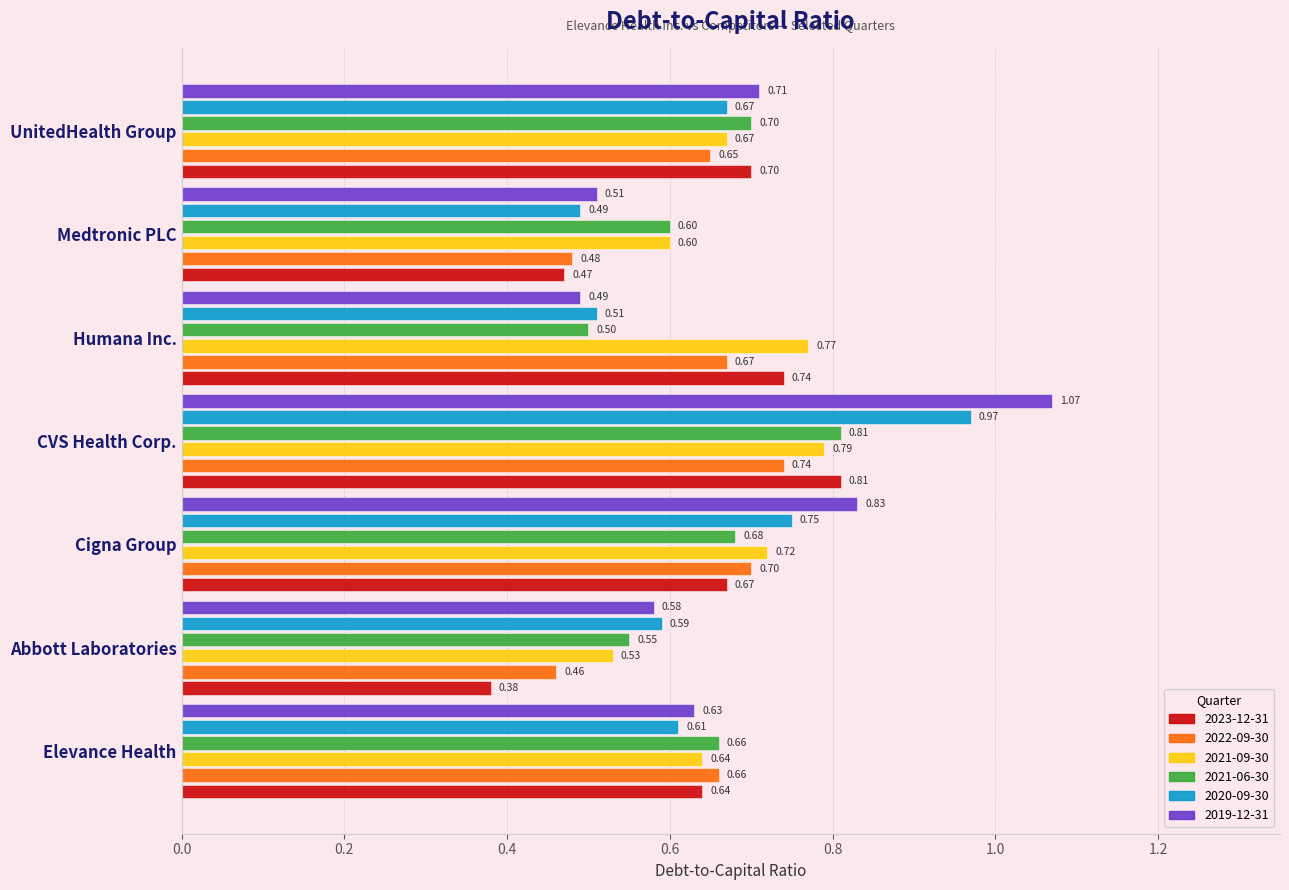

Which series has the largest total across all categories?

2019-12-31